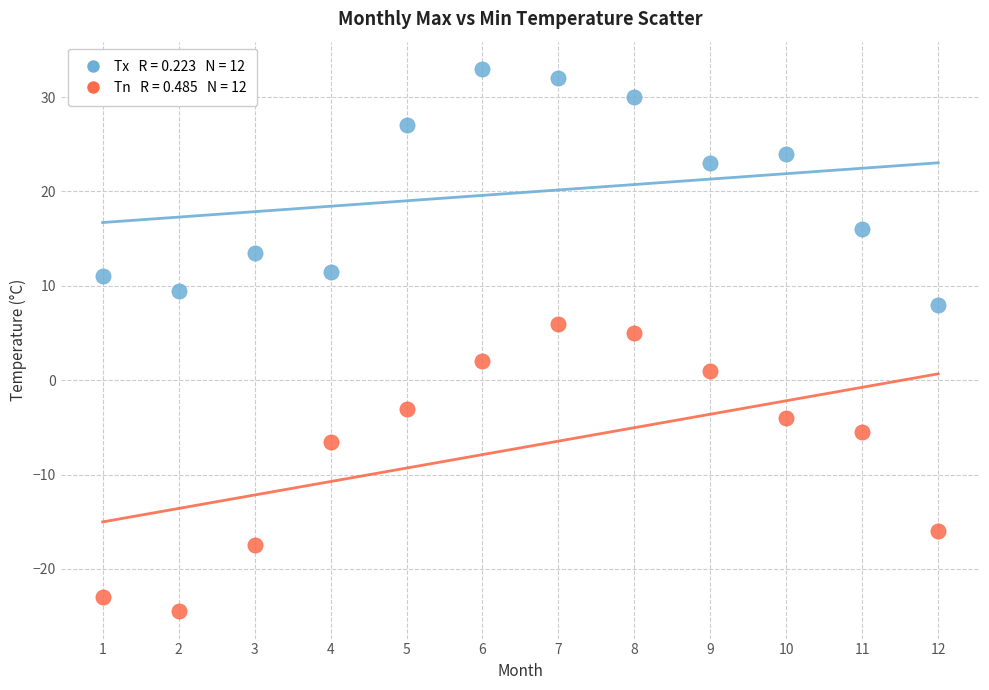

Across all data points, what is the range of X values (max minus min)?

11.0